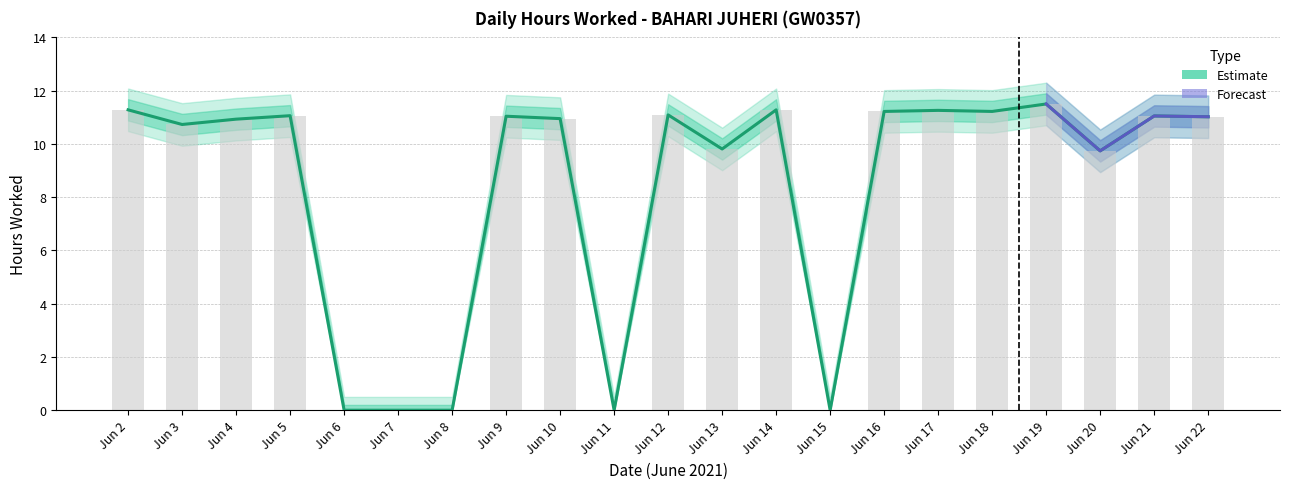

At which label is Upper Bound closest to 5?

Jun 20